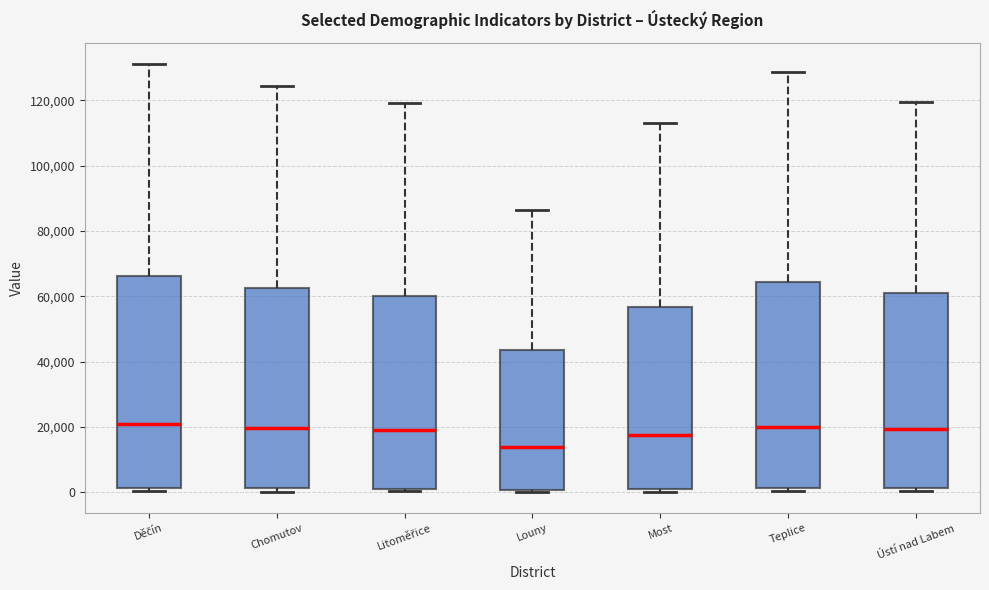

Where is the lower edge of the box for Louny on the y-axis? The values are not printed on the chart, so give them approximately, as read against the axis.

0